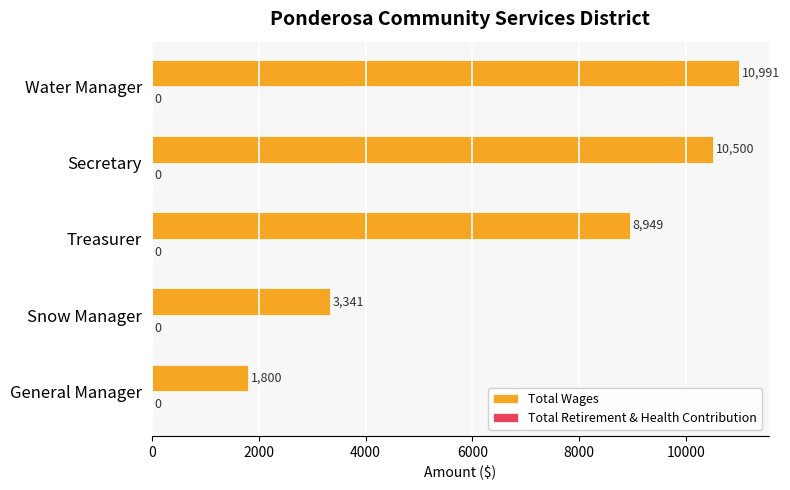

Is it true that the value at Snow Manager is 5914?

False